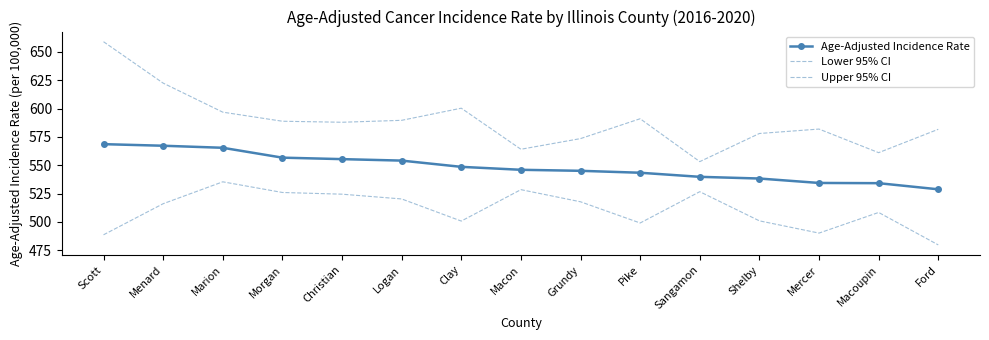

How many lines are shown in the chart?

3